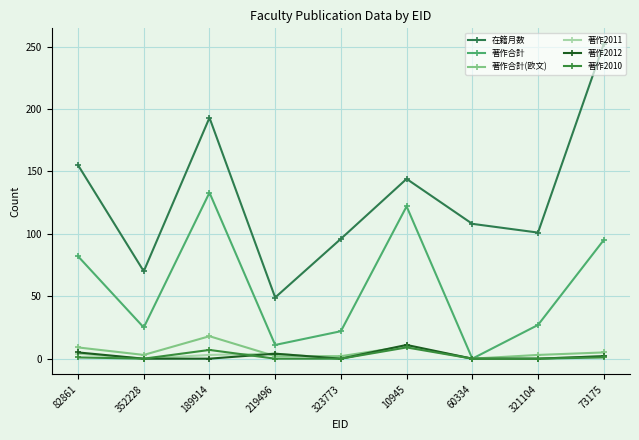

Which series changed the most between 321104 and 73175?

在籍月数